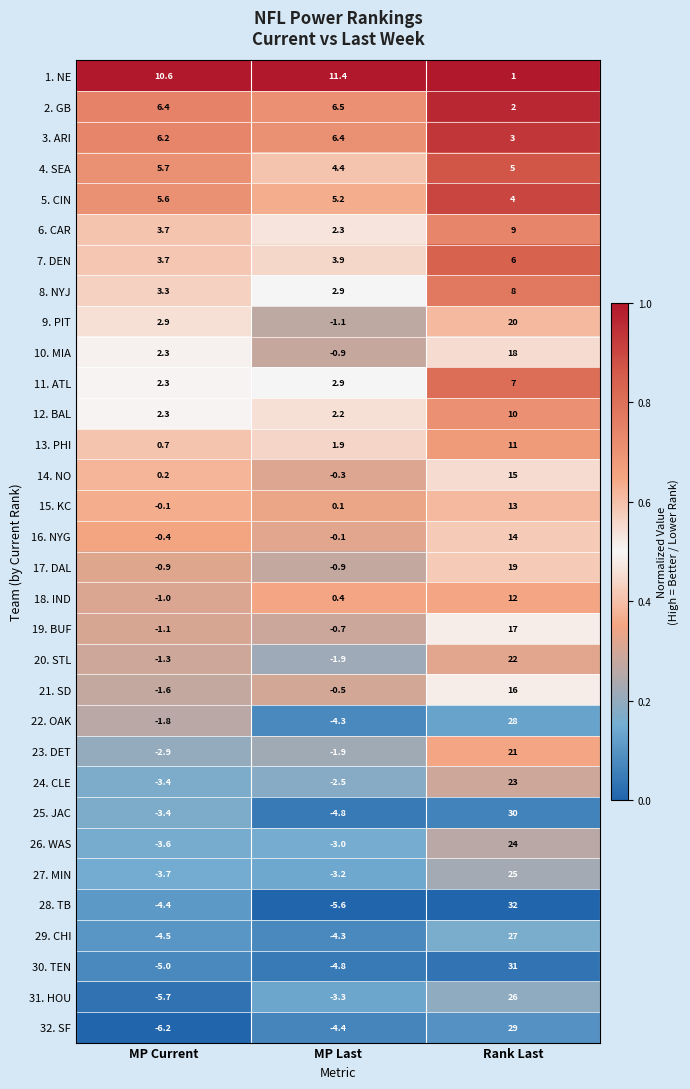

Read the 24. CLE value at MP Current.

-3.4